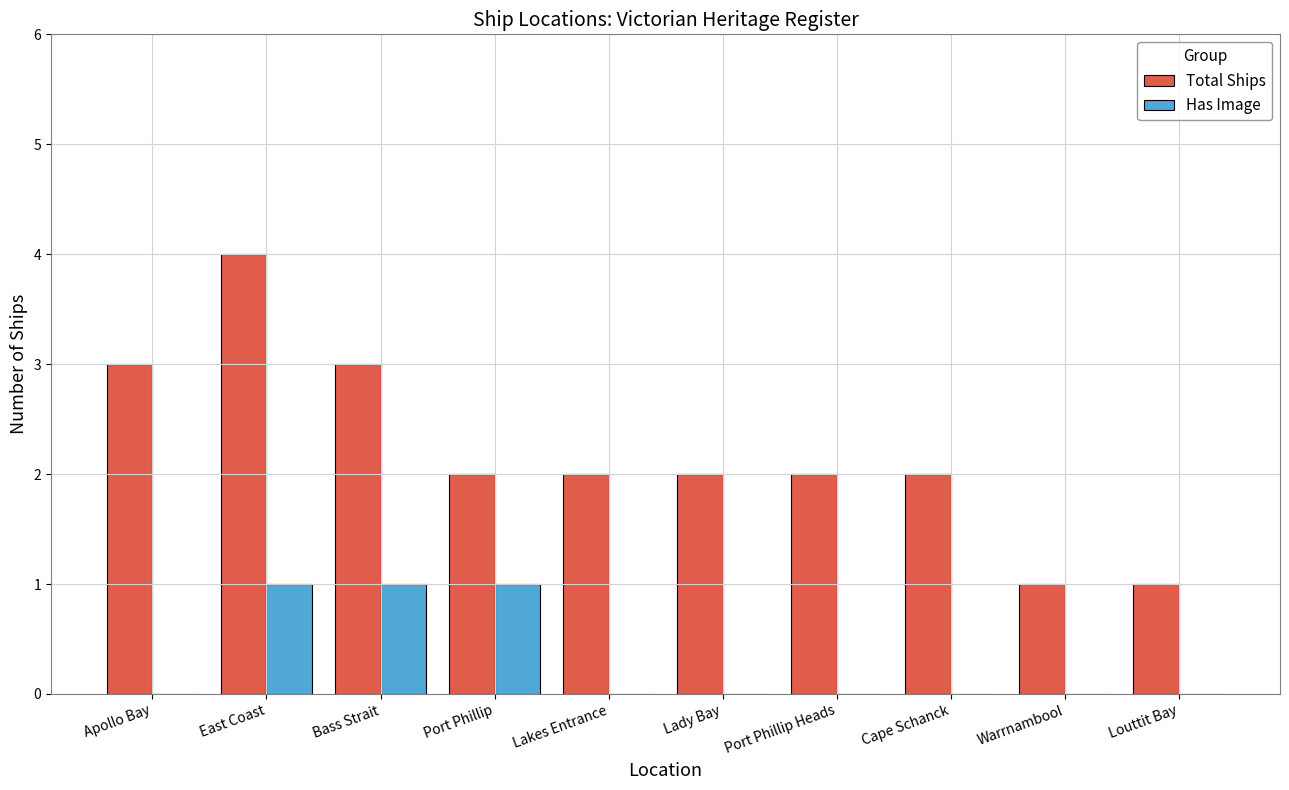

Reading left to right, transcribe all the data shown in this chart.

Total Ships: 3	4	3	2	2	2	2	2	1	1
Has Image: 0	1	1	1	0	0	0	0	0	0